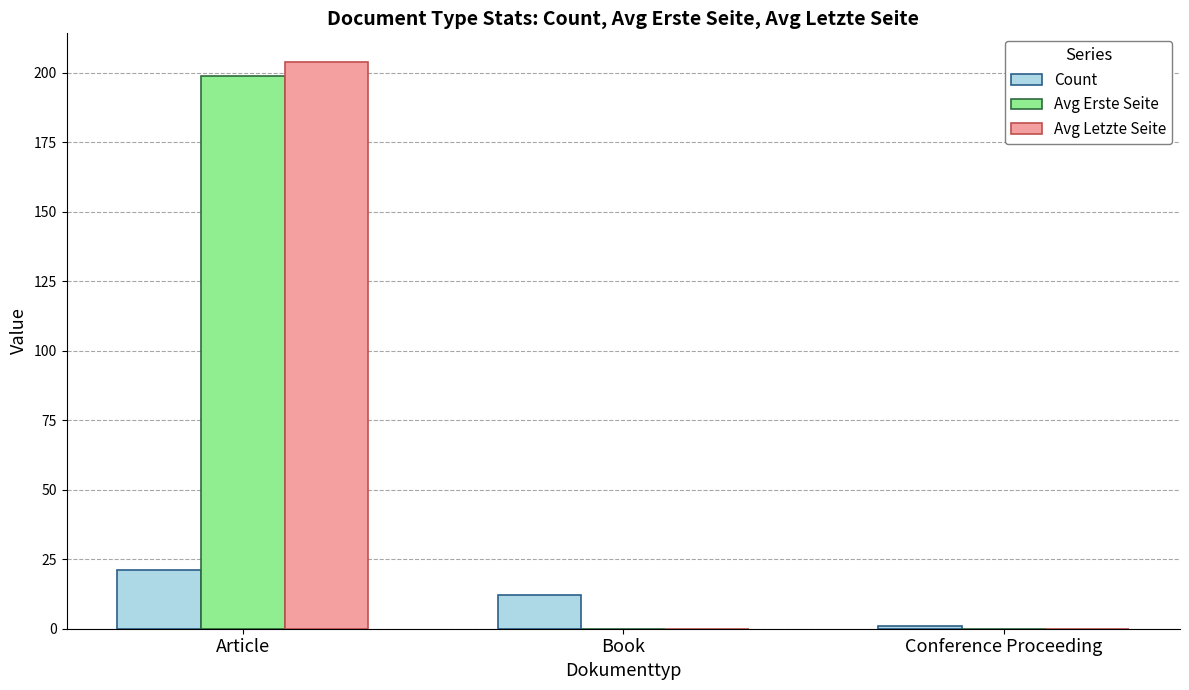

The Avg Letzte Seite series shows 0 at Conference Proceeding. True or false?

True